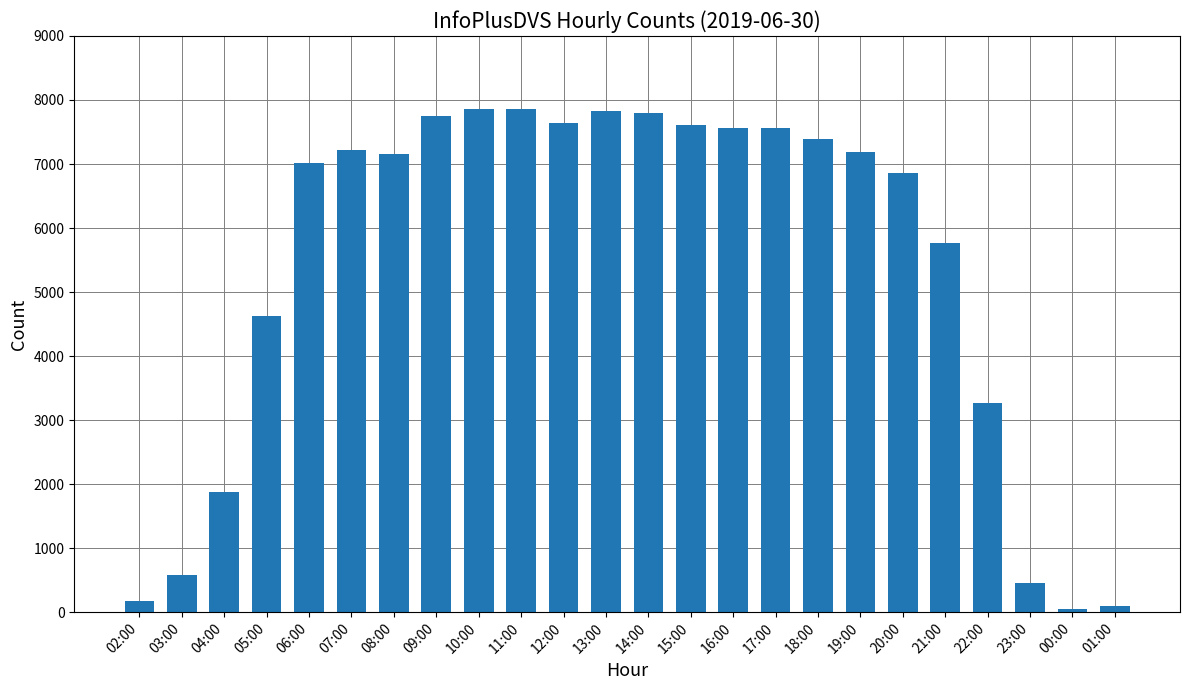

How many bars are there in total?

24